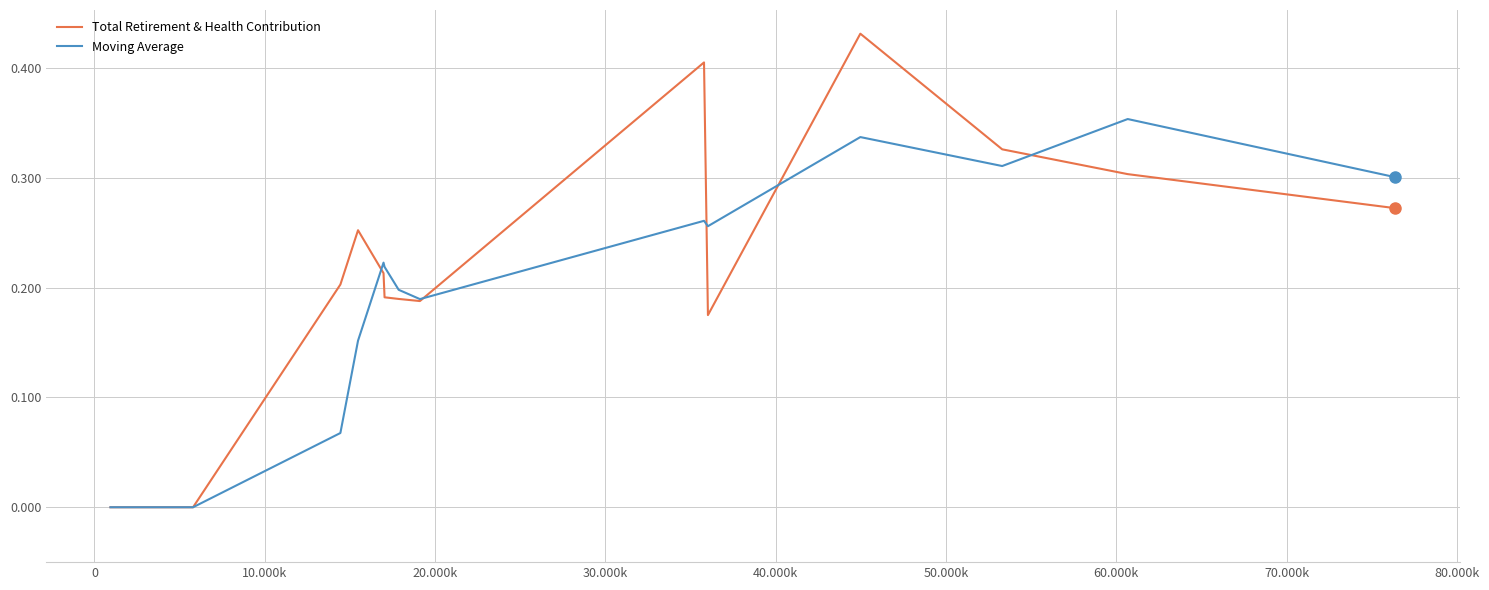

Which series has the largest total across all categories?

Total Retirement & Health Contribution